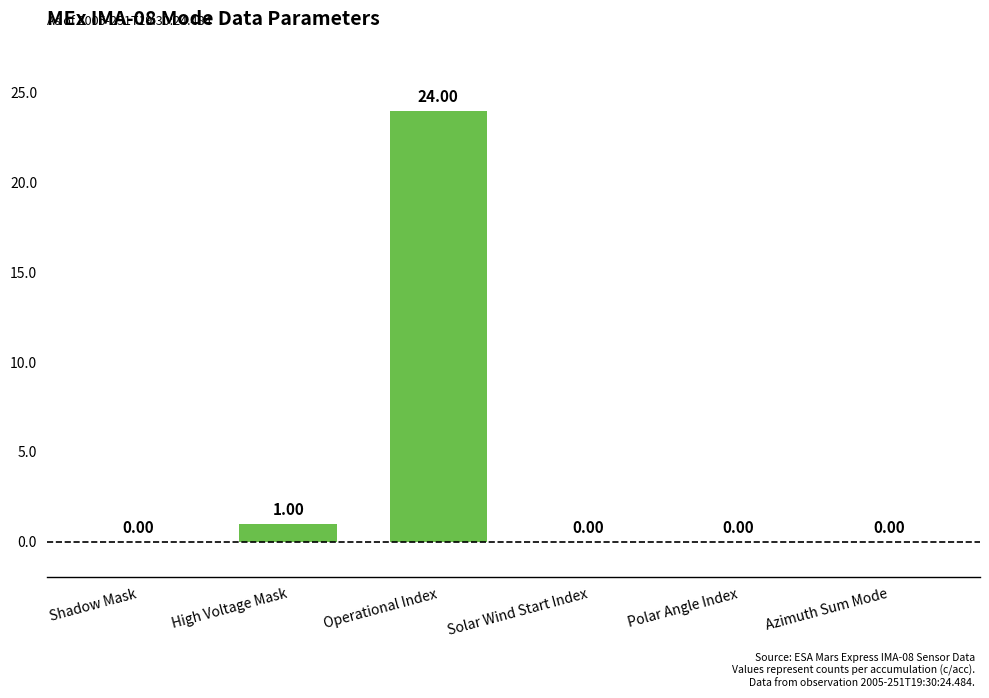

Are the bars grouped side by side (vs. stacked)?

No